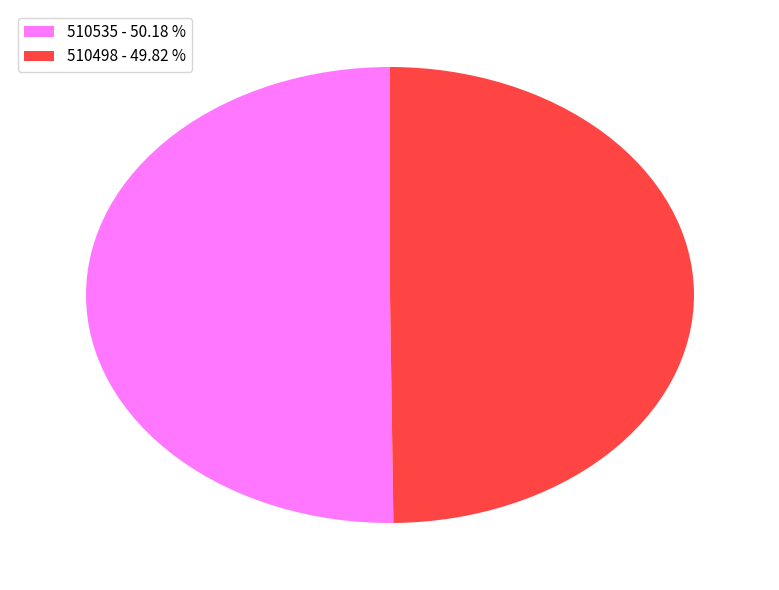

Approximately how many times larger is the value at 510535 compared to 510498?

1.0